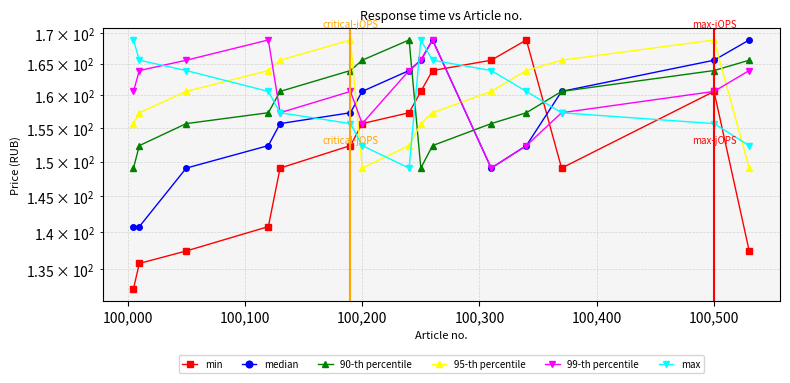

What is the sum of all 99-th percentile values?

2414.4